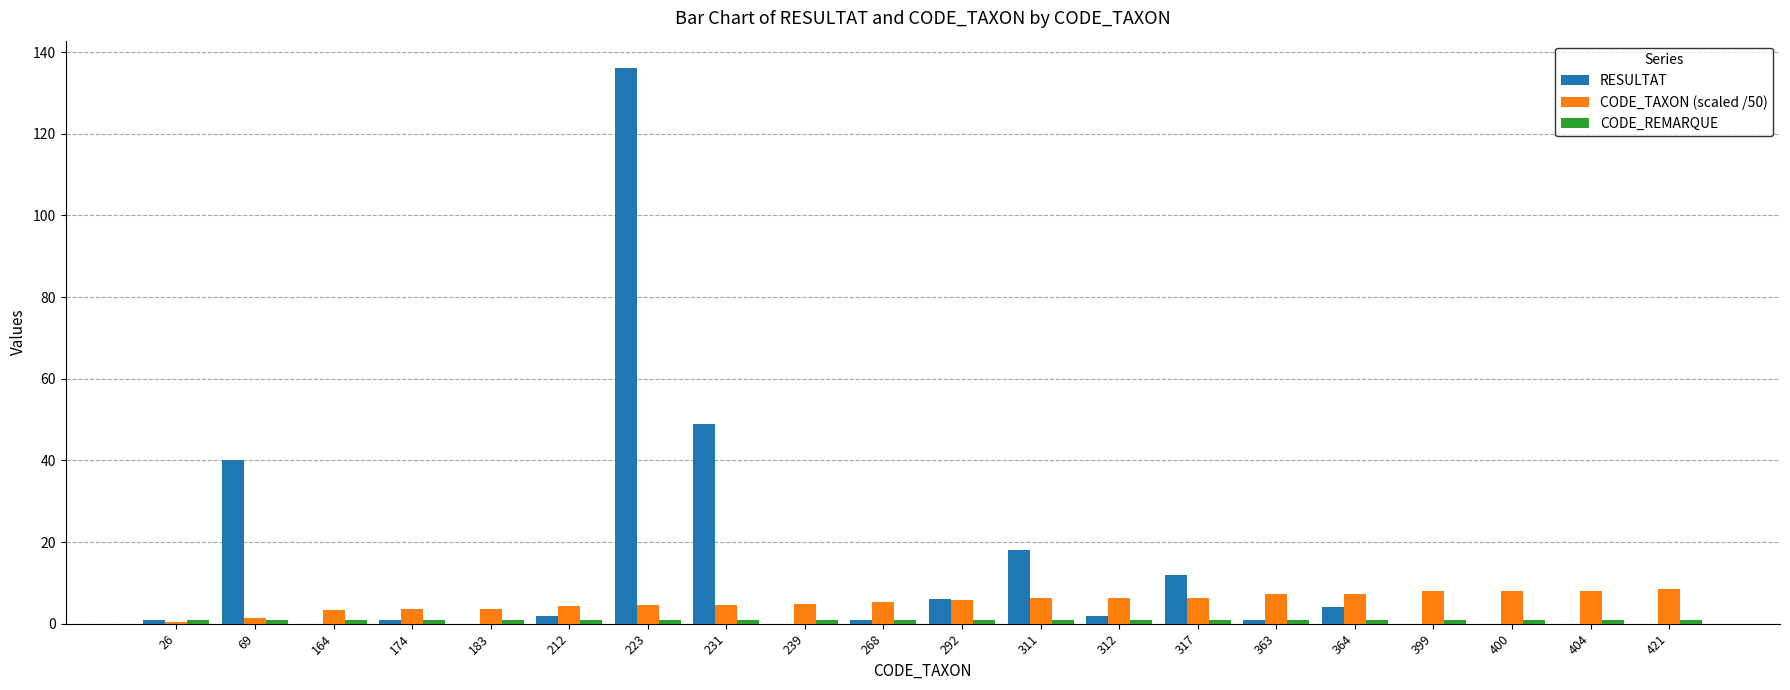

How many data points does each series have?

20